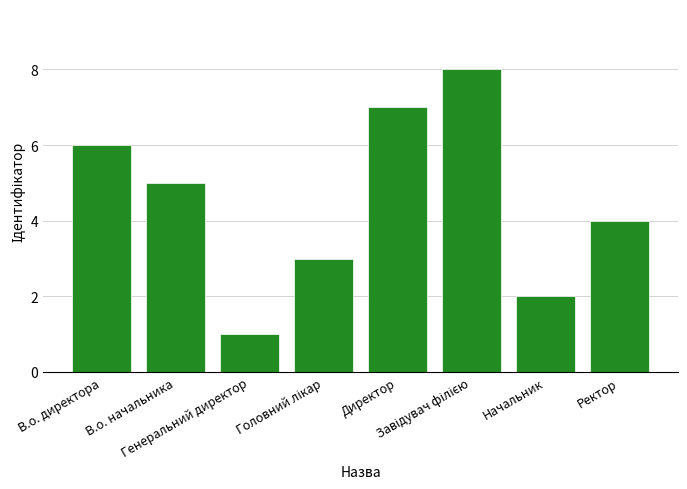

At which label is the value closest to 4?

Ректор